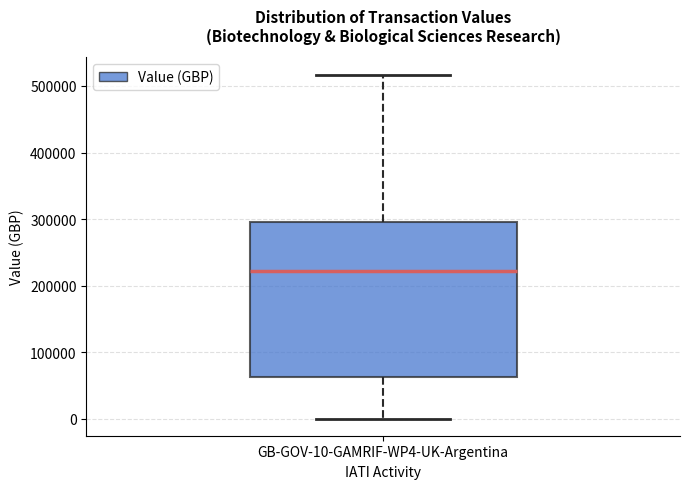

Where does the median line of the box for GB-GOV-10-GAMRIF-WP4-UK-Argentina sit on the y-axis? The values are not printed on the chart, so give them approximately, as read against the axis.

220000